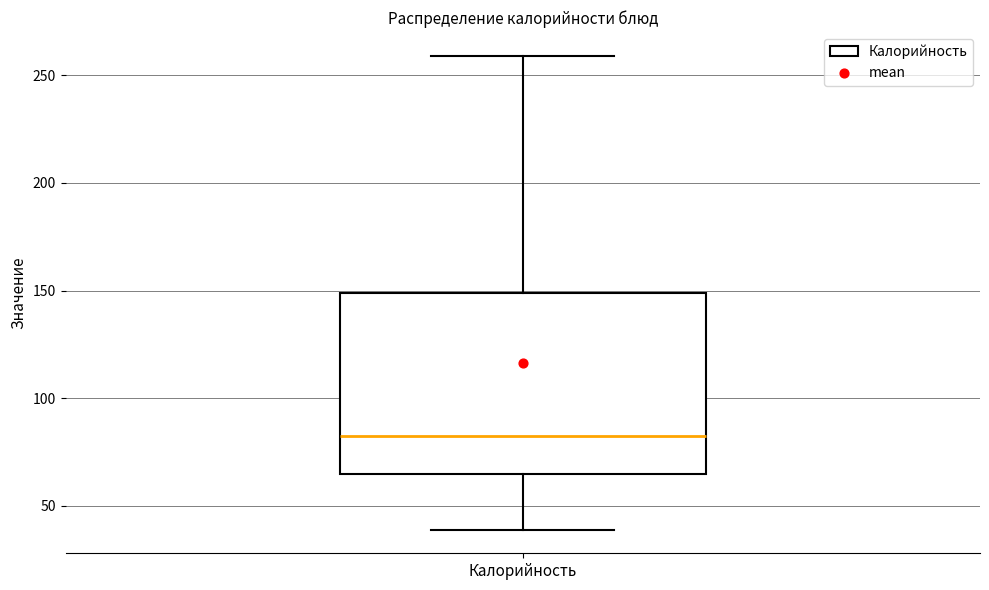

Transcribe this box plot: give where the median line is, the range the box spans, and where the two whiskers end, as read against the y-axis. The values are not printed on the chart, so give them approximately, as read against the axis.

median 85, box 65 to 150, whiskers 40 to 260